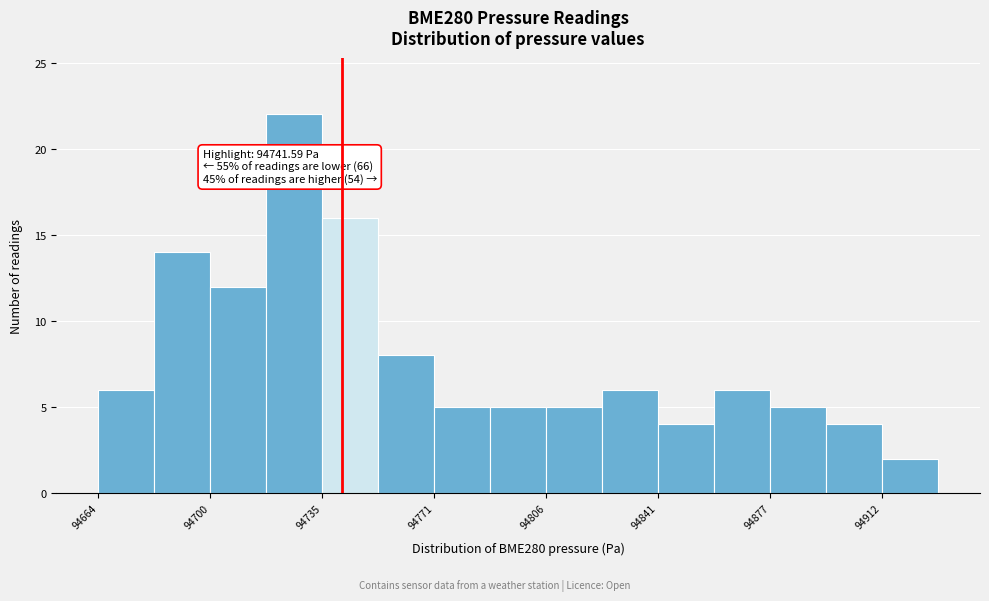

Around what value on the x-axis is the tallest bar? Give the approximate position of its centre, as read against the axis.

94725